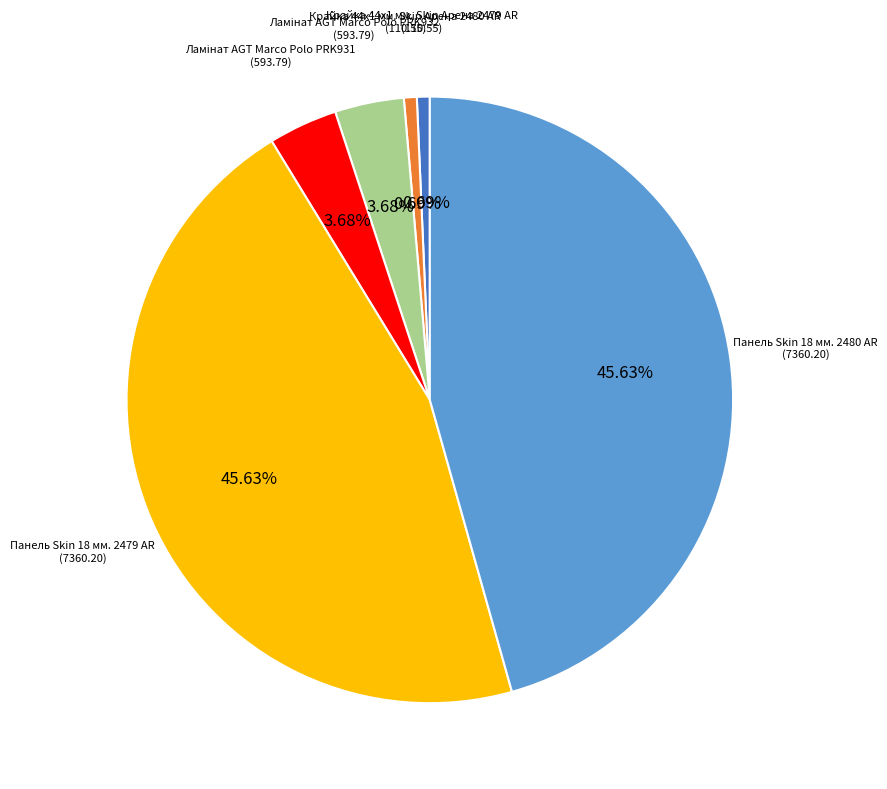

Does any single category account for the majority?

No